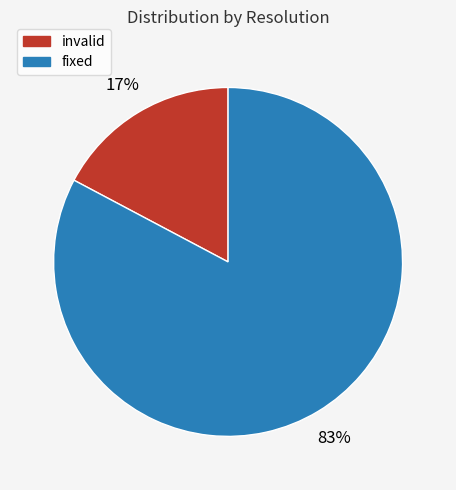

To the nearest percent, what is the difference between the largest and smallest slice percentages?

66%